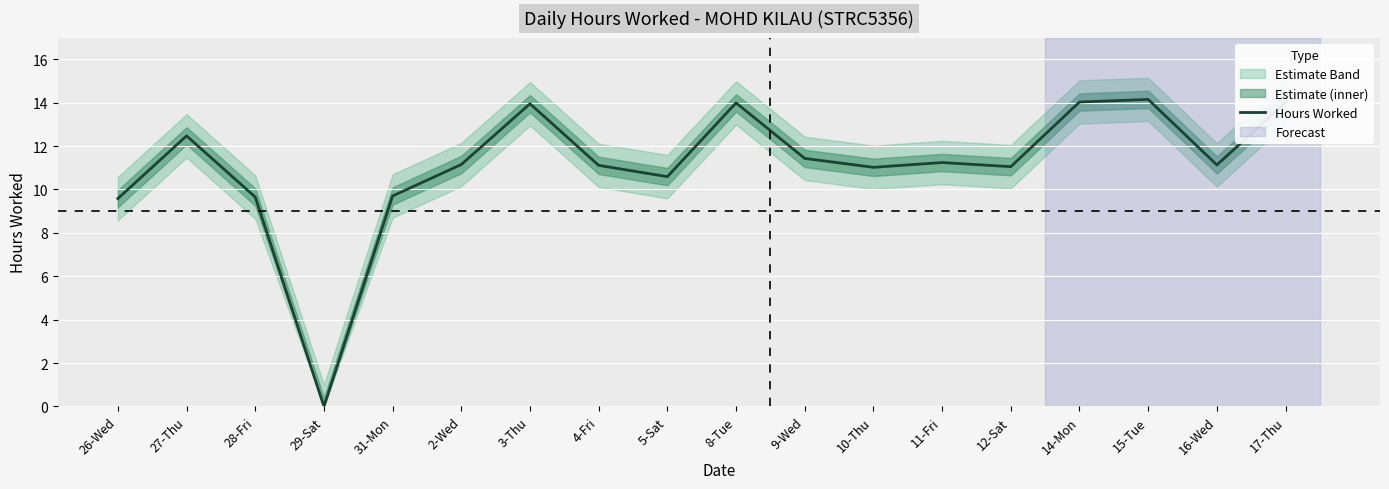

List the labels in order of value, smallest first.

29-Sat, 26-Wed, 28-Fri, 31-Mon, 5-Sat, 10-Thu, 12-Sat, 4-Fri, 16-Wed, 2-Wed, 11-Fri, 9-Wed, 27-Thu, 3-Thu, 8-Tue, 17-Thu, 14-Mon, 15-Tue